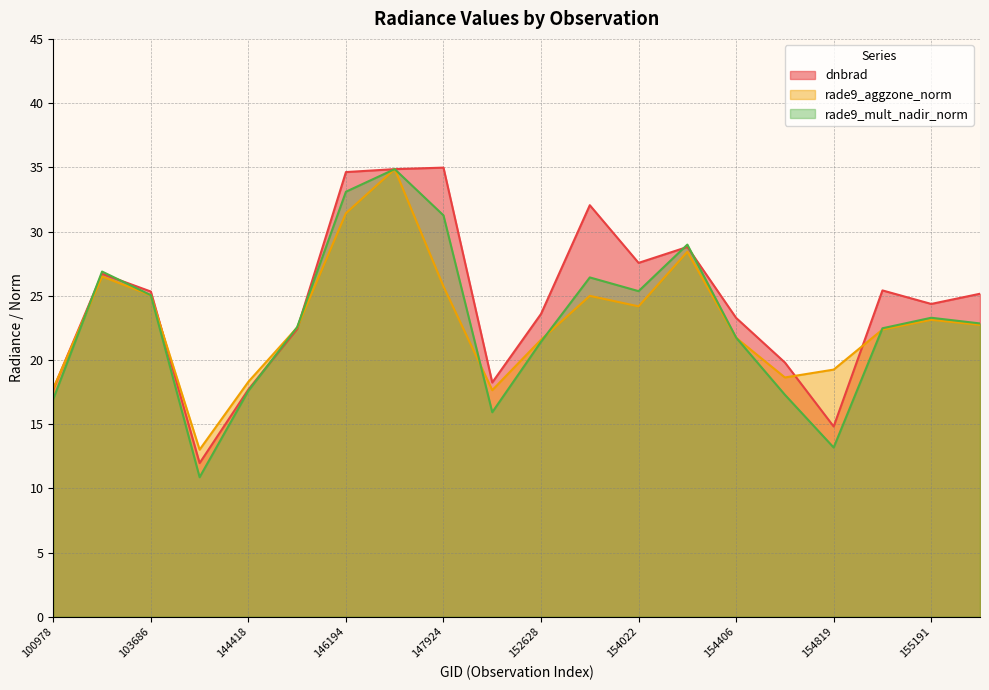

Reading right to left, transcribe all the data shown in this chart.

dnbrad: 25.2	24.4	25.4	14.8	19.8	23.3	28.8	27.6	32.0	23.6	18.2	35.0	34.9	34.6	22.4	17.7	12.0	25.3	26.7	17.7
rade9_aggzone_norm: 22.7	23.1	22.4	19.2	18.6	21.7	28.4	24.2	25.0	21.6	17.6	25.7	34.9	31.4	22.5	18.3	13.0	25.0	26.5	17.8
rade9_mult_nadir_norm: 22.8	23.3	22.5	13.2	17.3	21.7	29.0	25.4	26.4	21.4	15.9	31.3	34.9	33.1	22.5	17.6	10.9	25.0	26.9	17.0